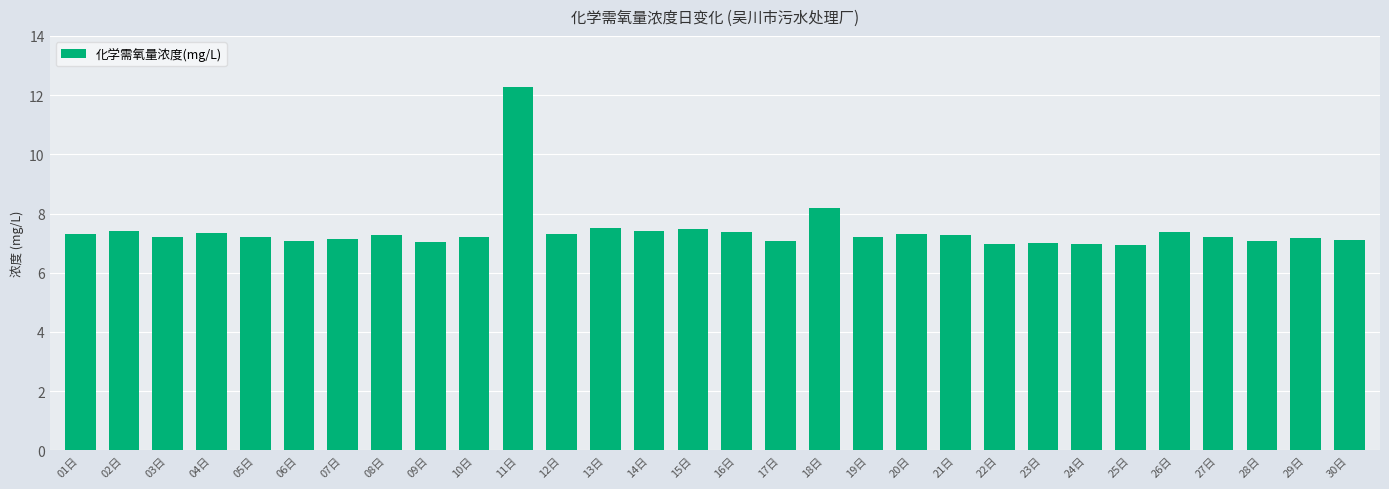

What is the greatest value displayed?

12.3